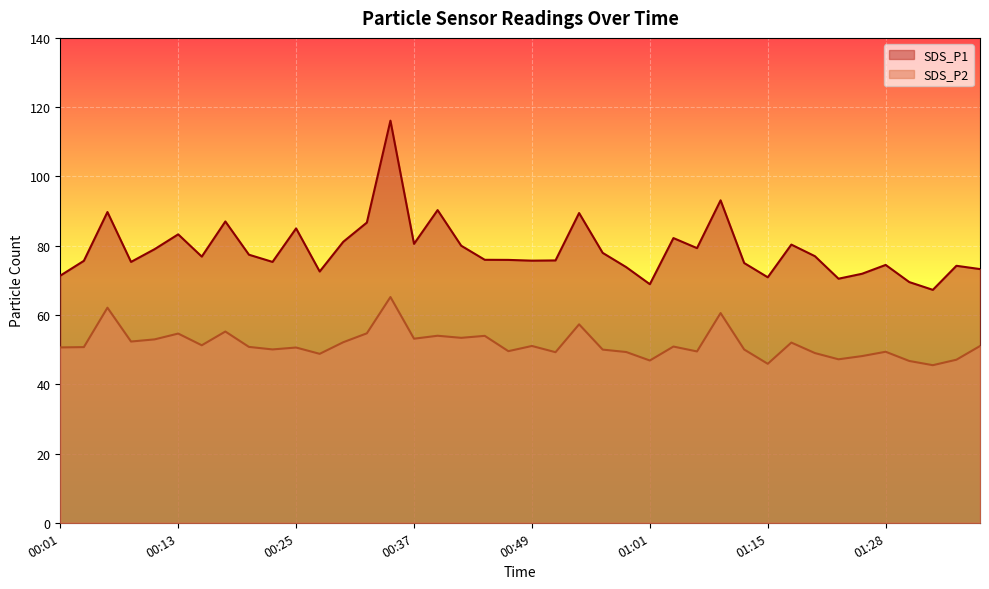

Where does the SDS_P1 series first go above 76?

00:05